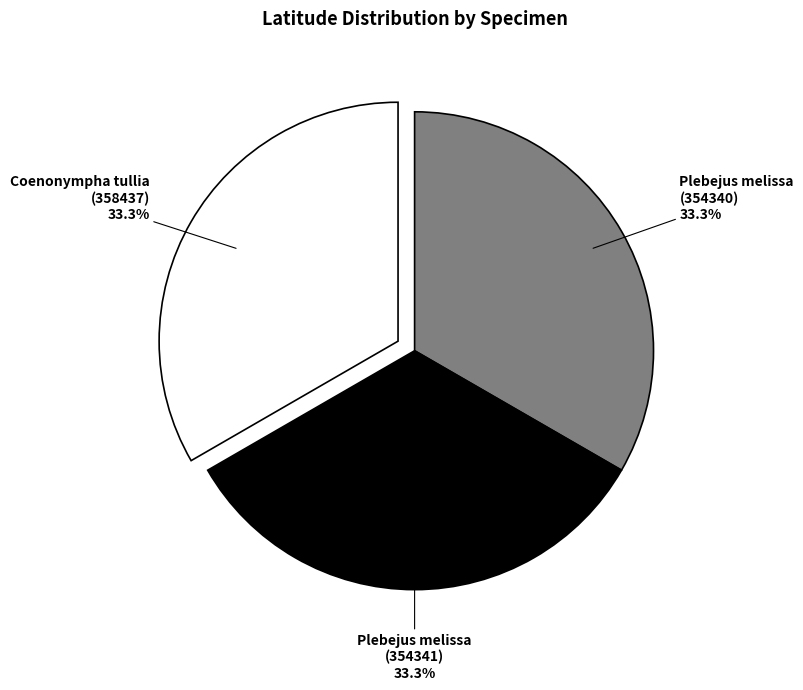

What is the ratio of the value at Coenonympha tullia (358437) to the value at Plebejus melissa (354340)?

1.0